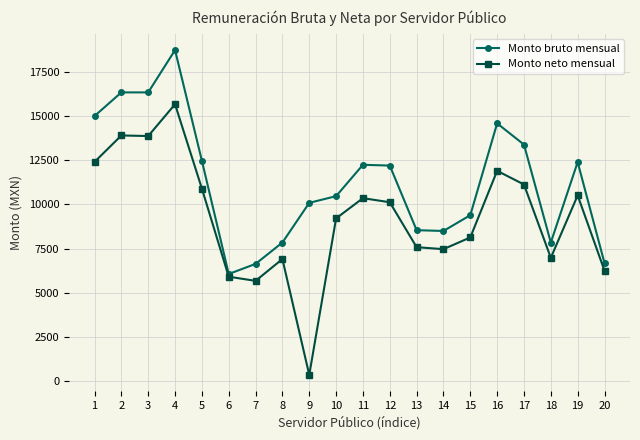

What is the lowest value of the Monto neto mensual series?

361.1